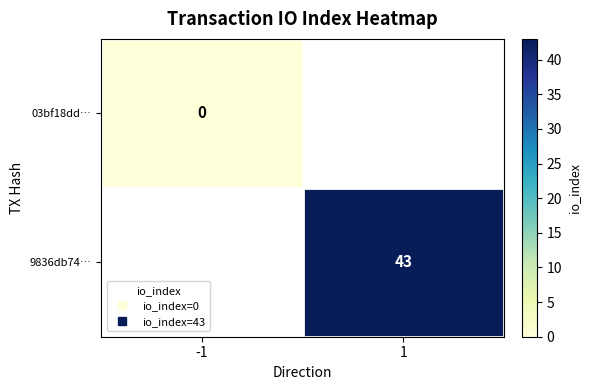

Which label corresponds to the smallest value in the chart?

-1